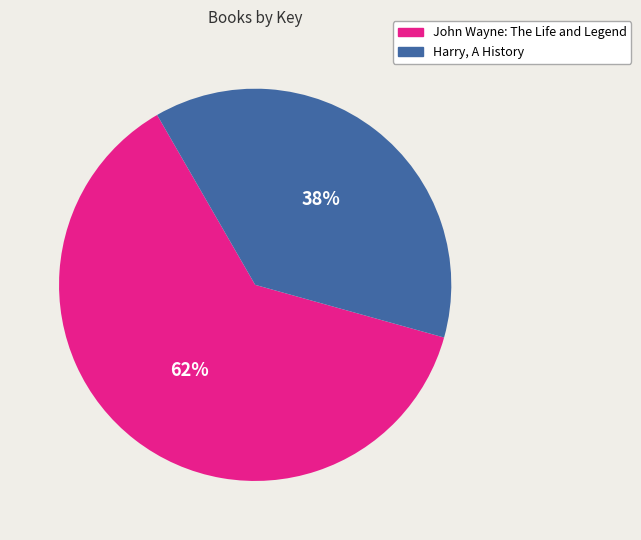

Is the sum of Harry, A History and John Wayne: The Life and Legend greater than half?

Yes